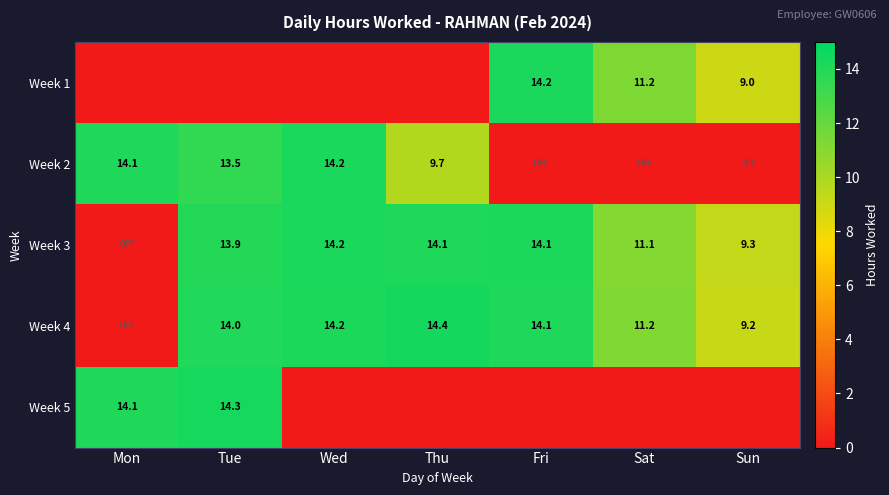

Which label corresponds to the smallest value in the chart?

Mon